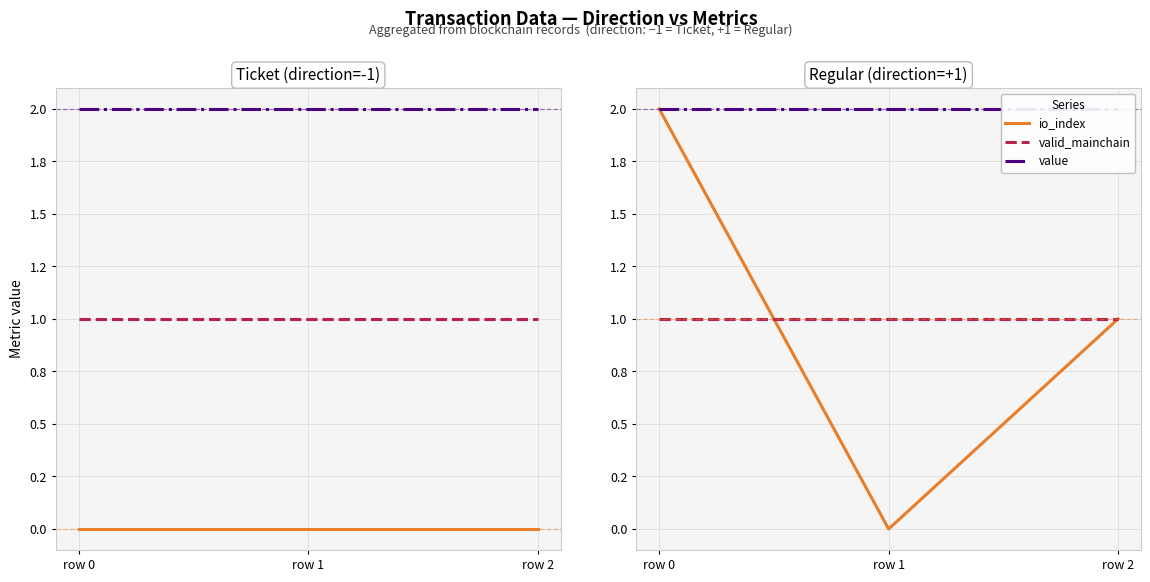

What is the difference between the highest and lowest values at row 1?

2.0